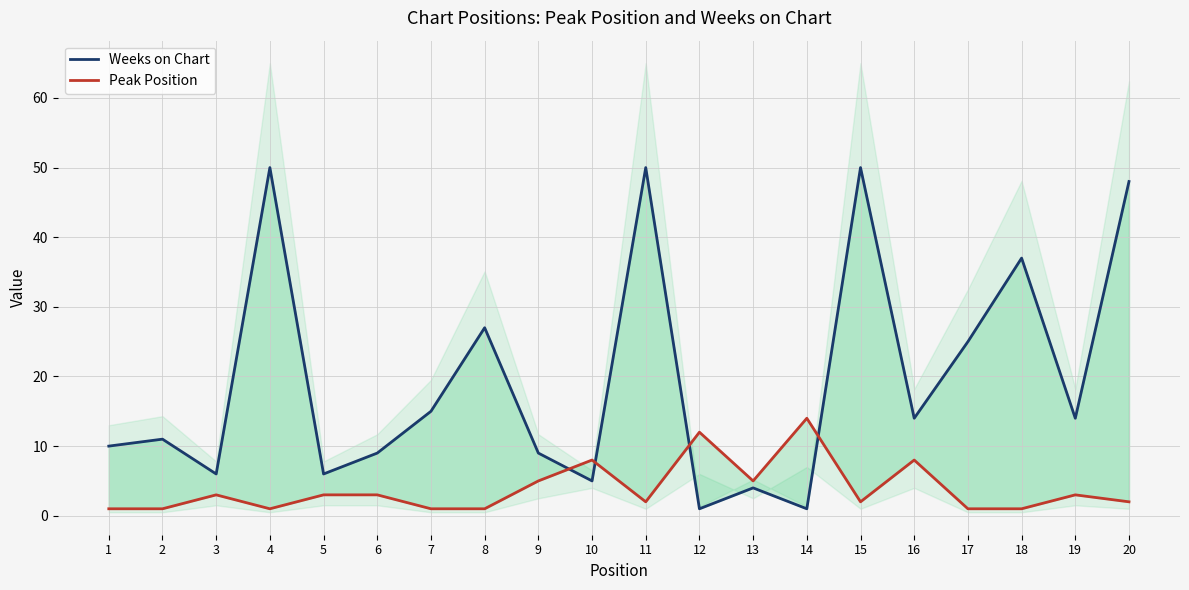

The Weeks on Chart series shows 85 at 15. True or false?

False